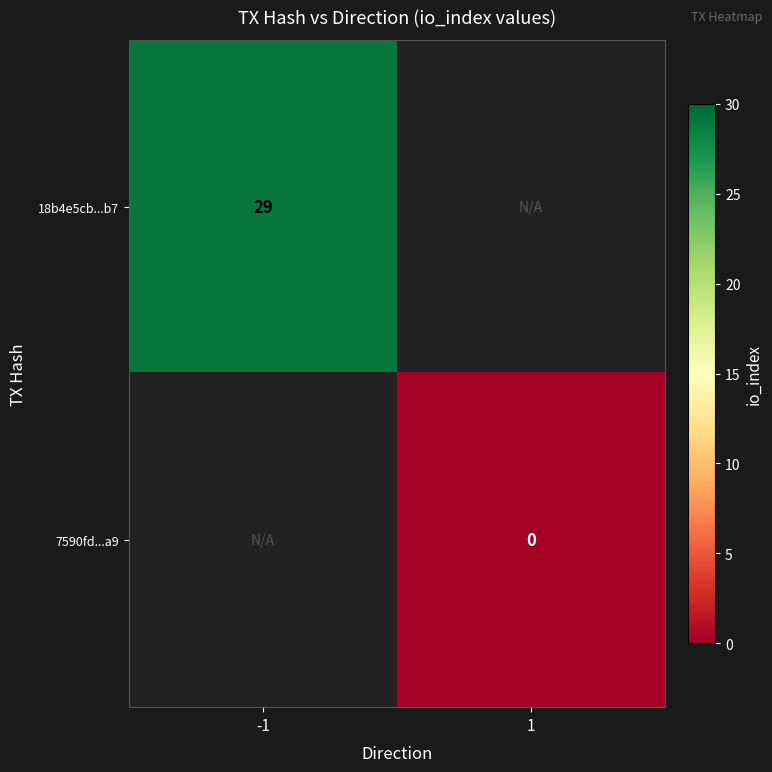

Rank the categories by 7590fd...a9 value from highest to lowest.

-1, 1